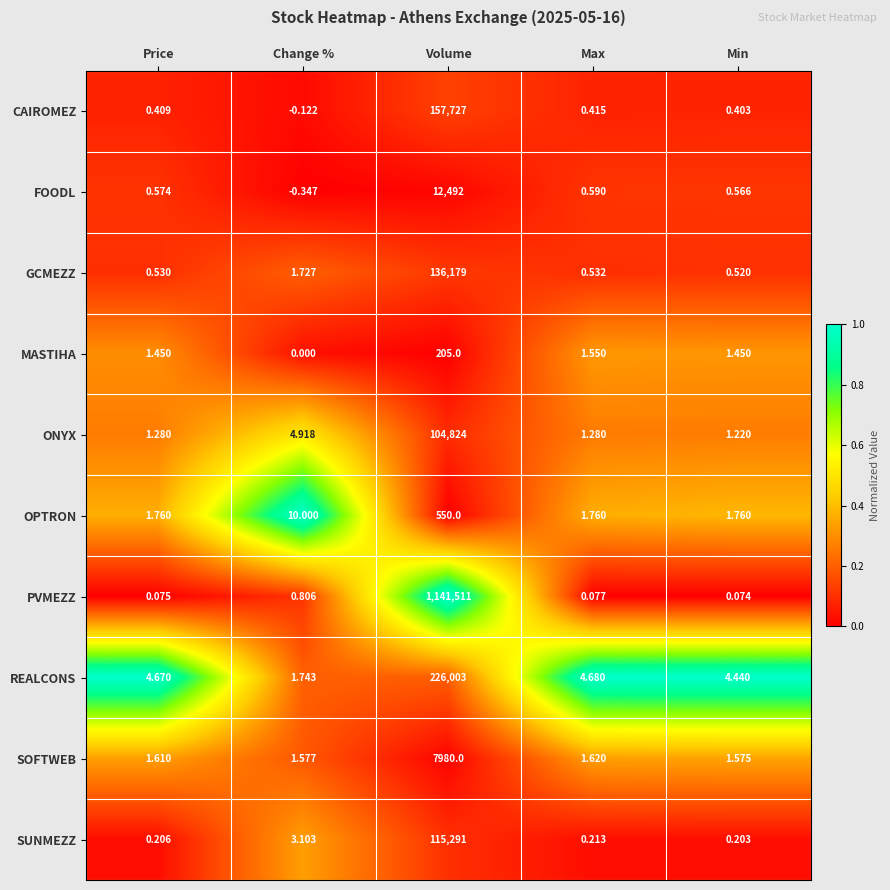

List the labels in order of SUNMEZZ value, smallest first.

Min, Price, Max, Change %, Volume